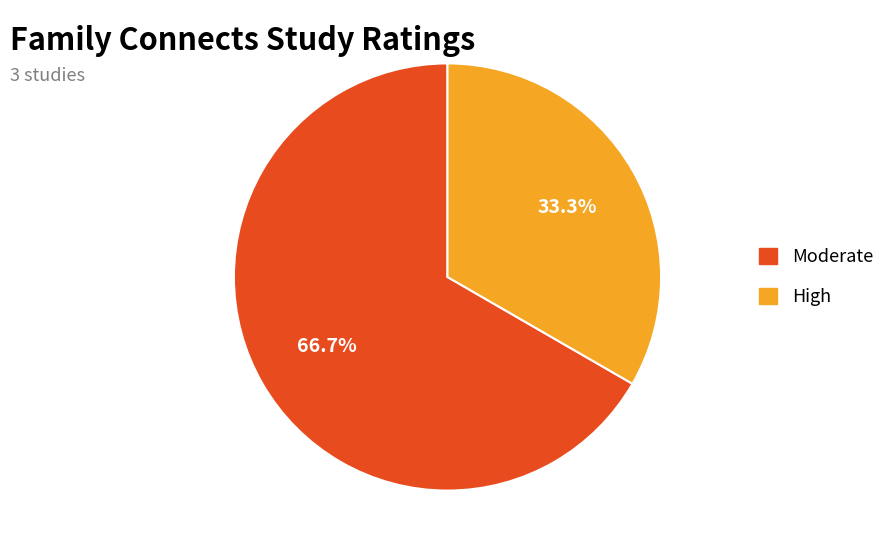

True or false: Moderate accounts for 53% of the total.

False